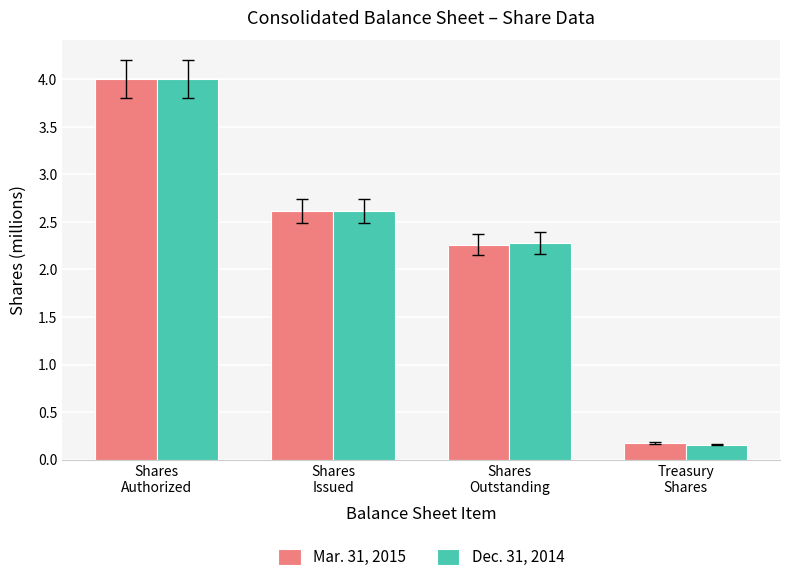

True or false: Mar. 31, 2015 has a value of 3.6 at Shares
Outstanding.

False